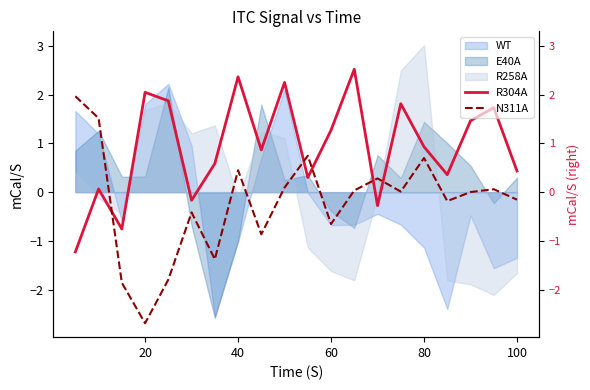

How many positive values does the N311A series have?

11